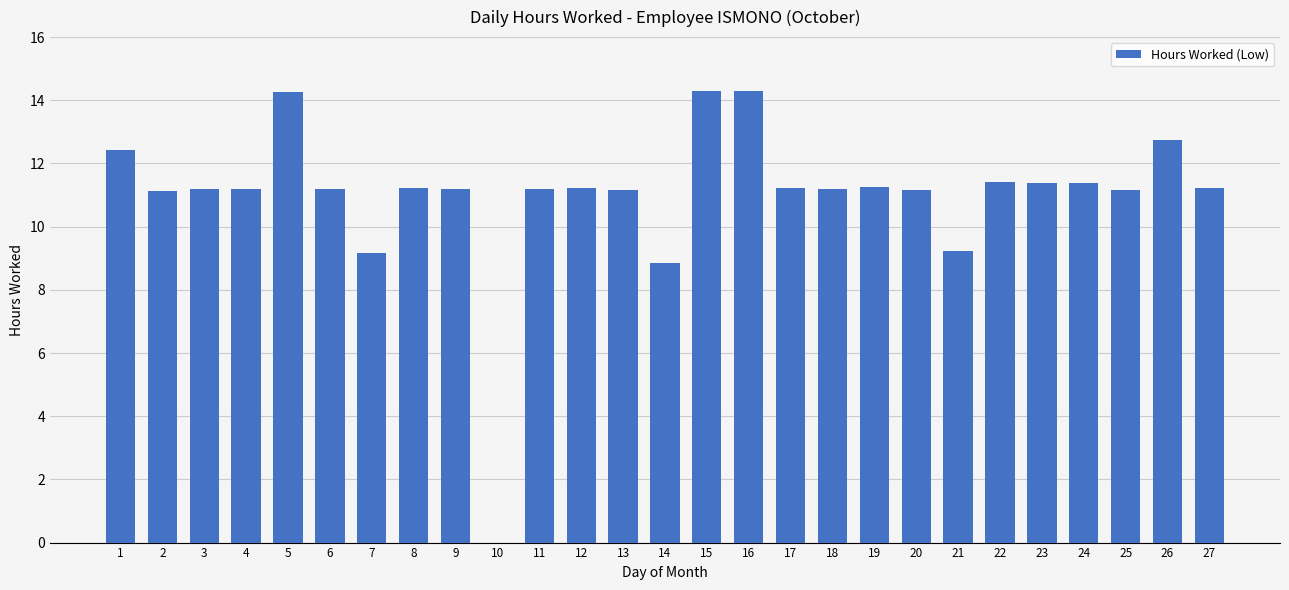

What is the difference between the values at 24 and 19?

0.1